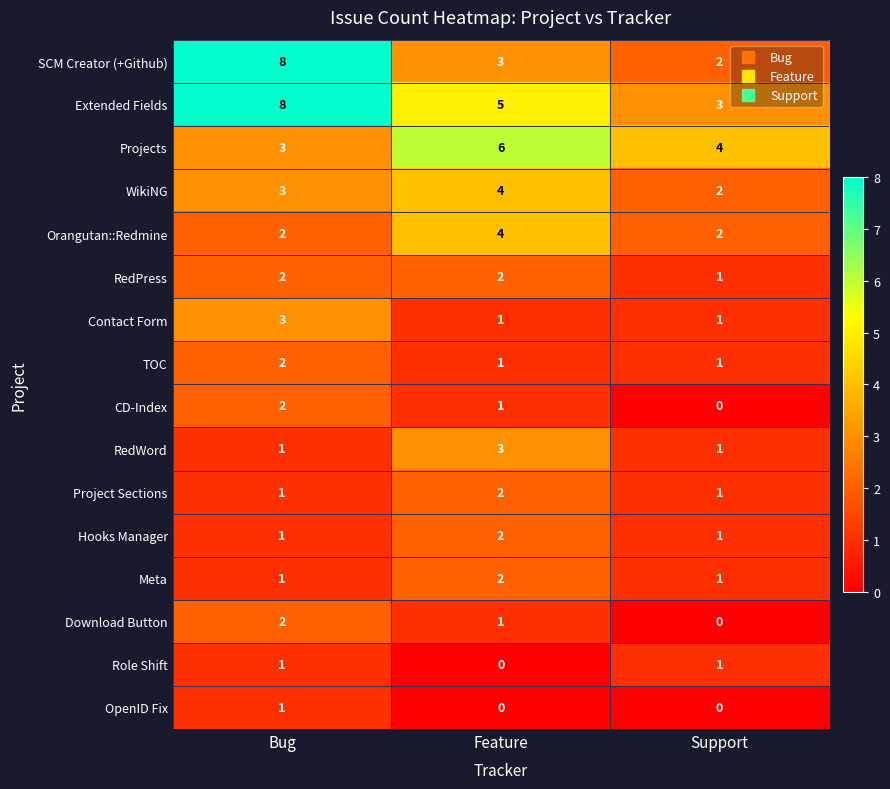

True or false: RedPress has a value of 1 at Support.

True